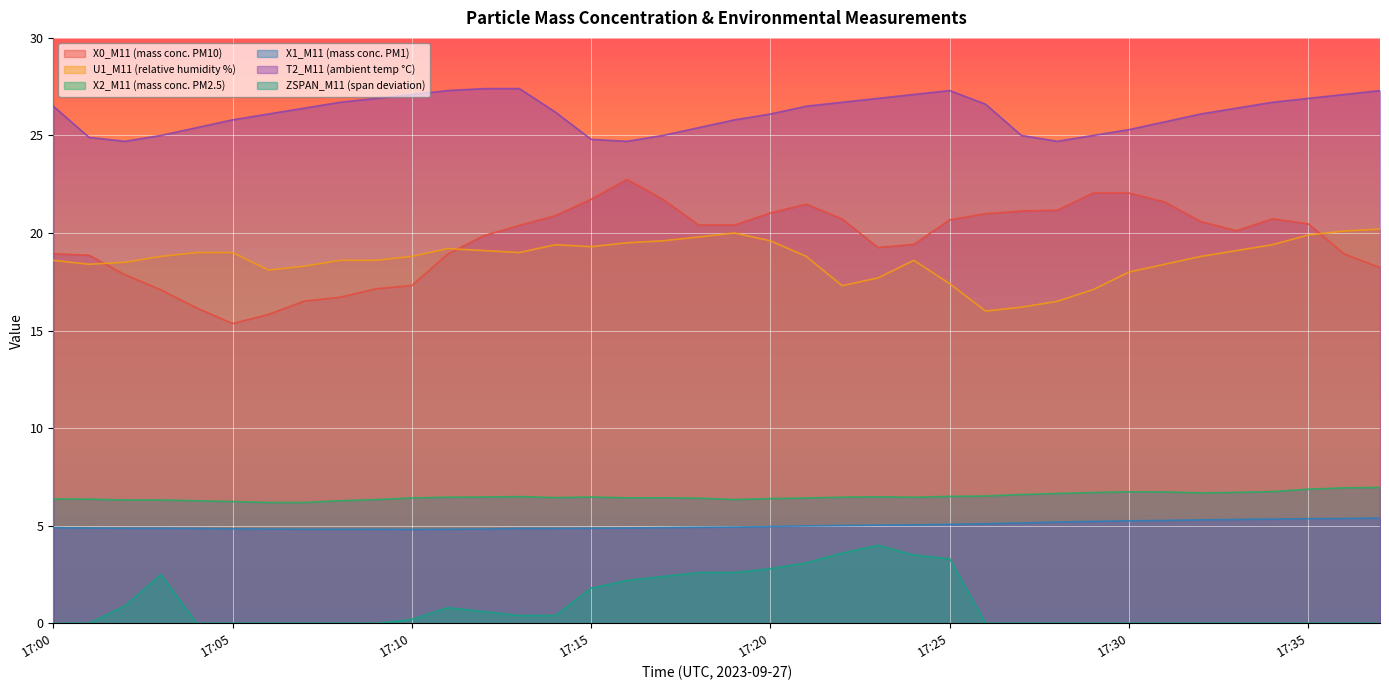

True or false: T2_M11 (ambient temp °C) and X0_M11 (mass conc. PM10) intersect in this chart.

False